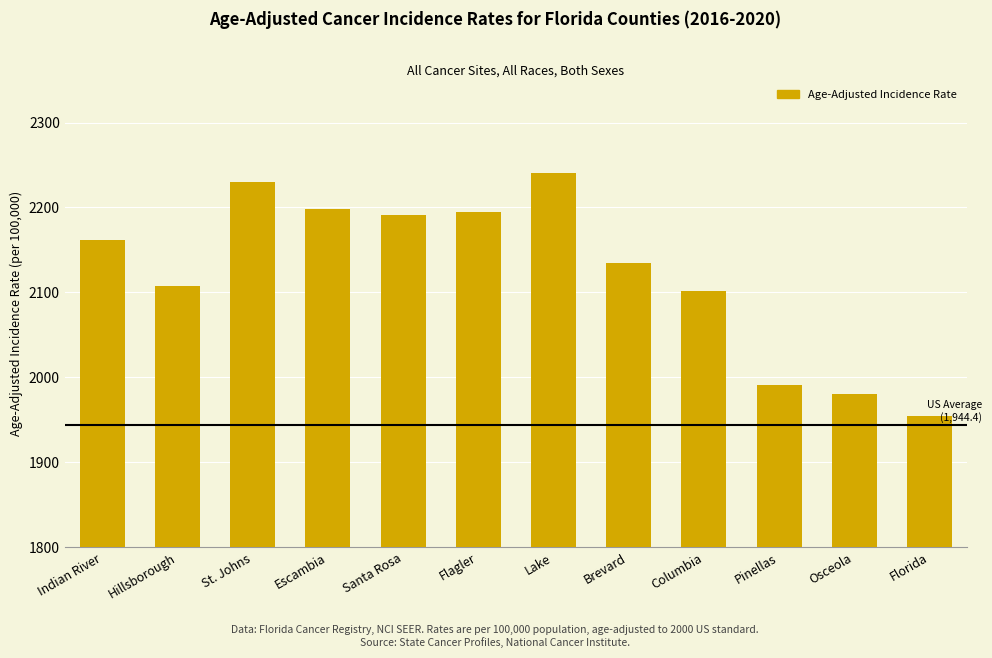

Read the value at Indian River.

2161.8